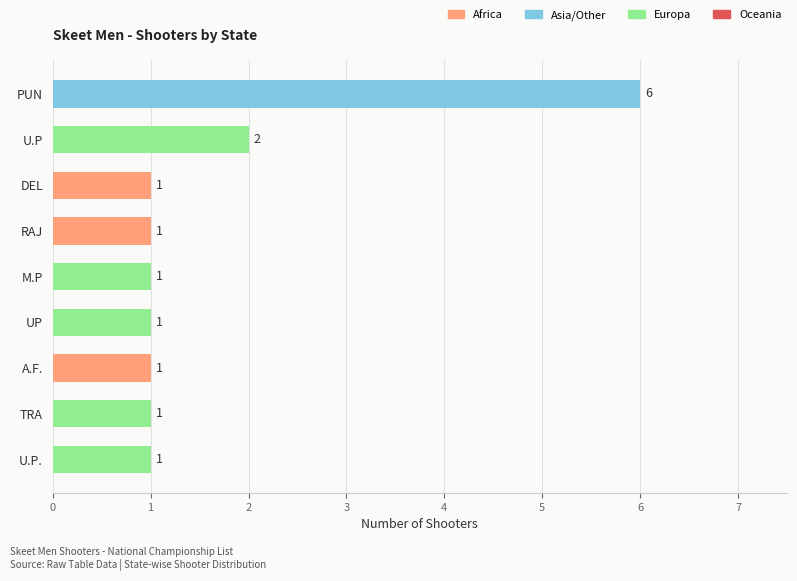

What is the ratio of the value at DEL to the value at M.P?

1.0